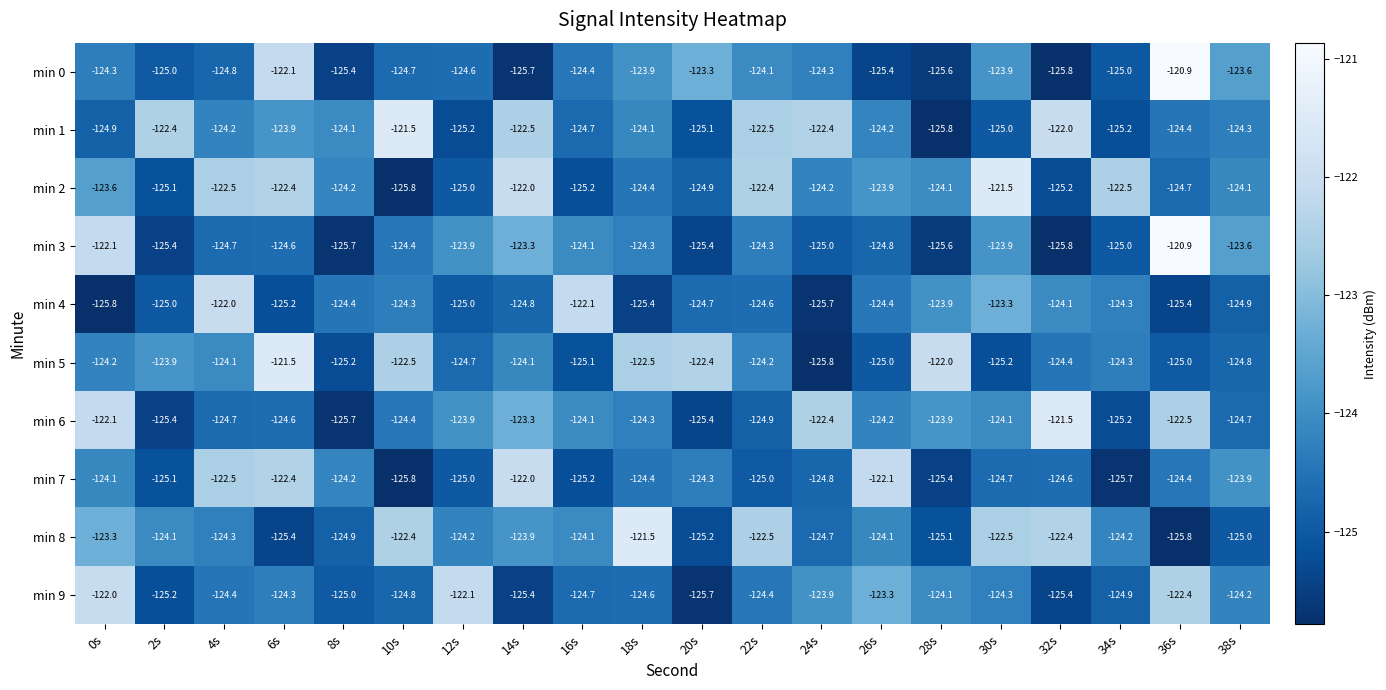

Is the value of min 1 at 20s greater than the value of min 3 at 38s?

No